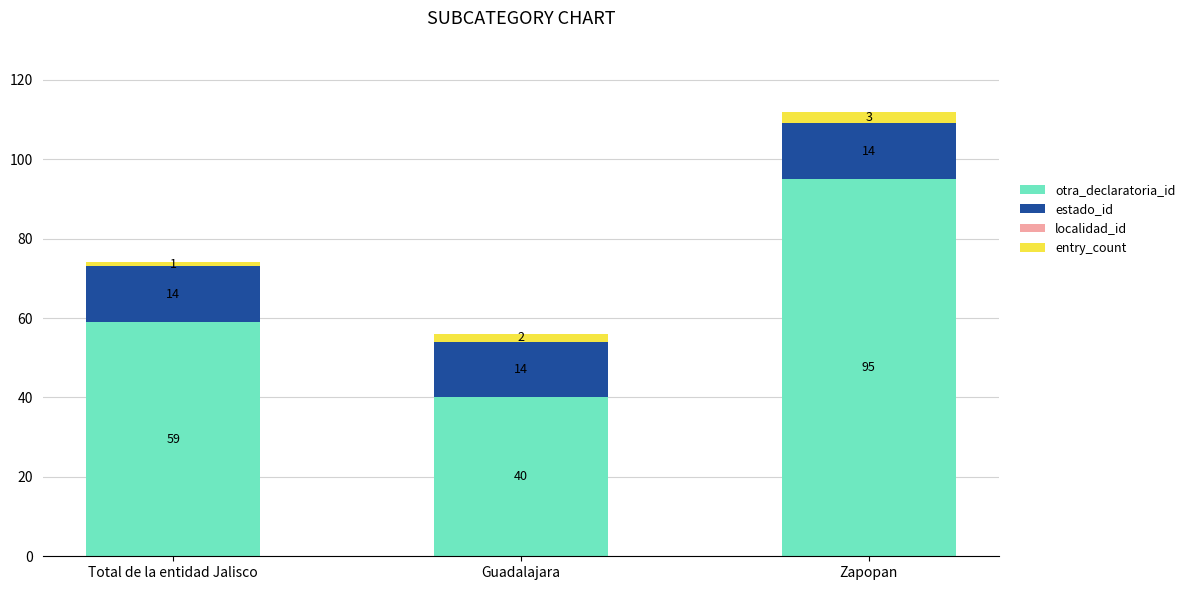

How many bars are there in total?

3